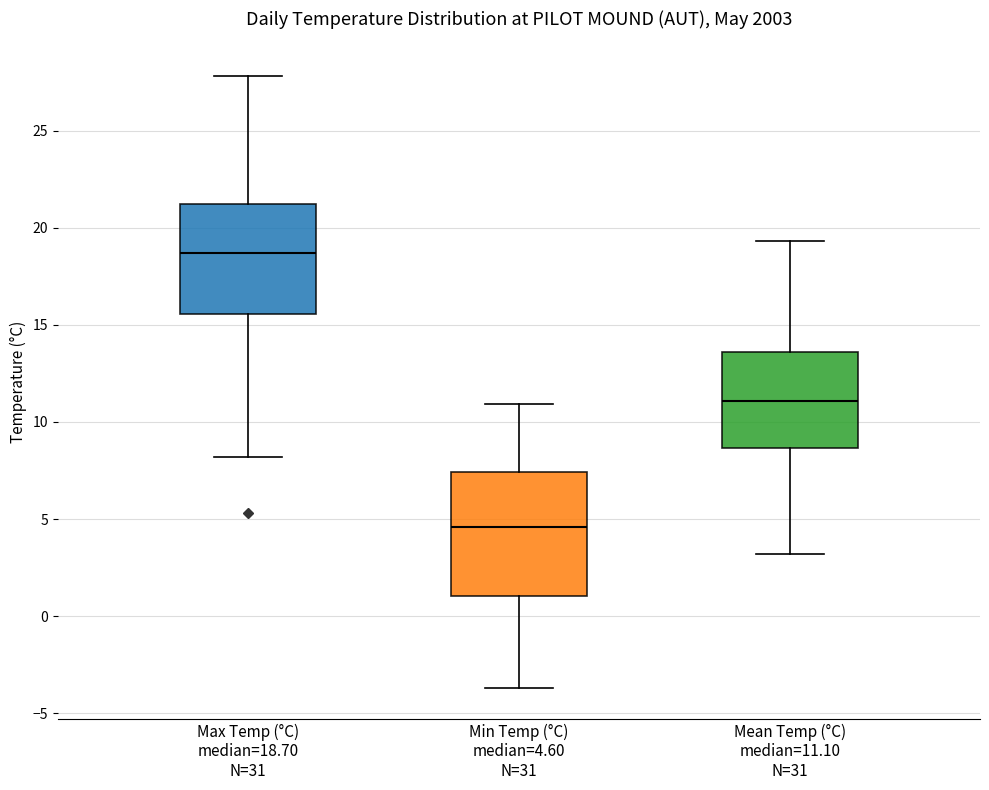

Reading left to right, transcribe this box plot: for each box, give where its median line is, the range the box spans, and where its two whiskers end, as read against the y-axis. The values are not printed on the chart, so give them approximately, as read against the axis.

Max Temp (°C) median=18.70 N=31: median 18.5, box 15.5 to 21.0, whiskers 8.0 to 28.0
Min Temp (°C) median=4.60 N=31: median 4.5, box 1.0 to 7.5, whiskers -3.5 to 11.0
Mean Temp (°C) median=11.10 N=31: median 11.0, box 8.5 to 13.5, whiskers 3.0 to 19.5